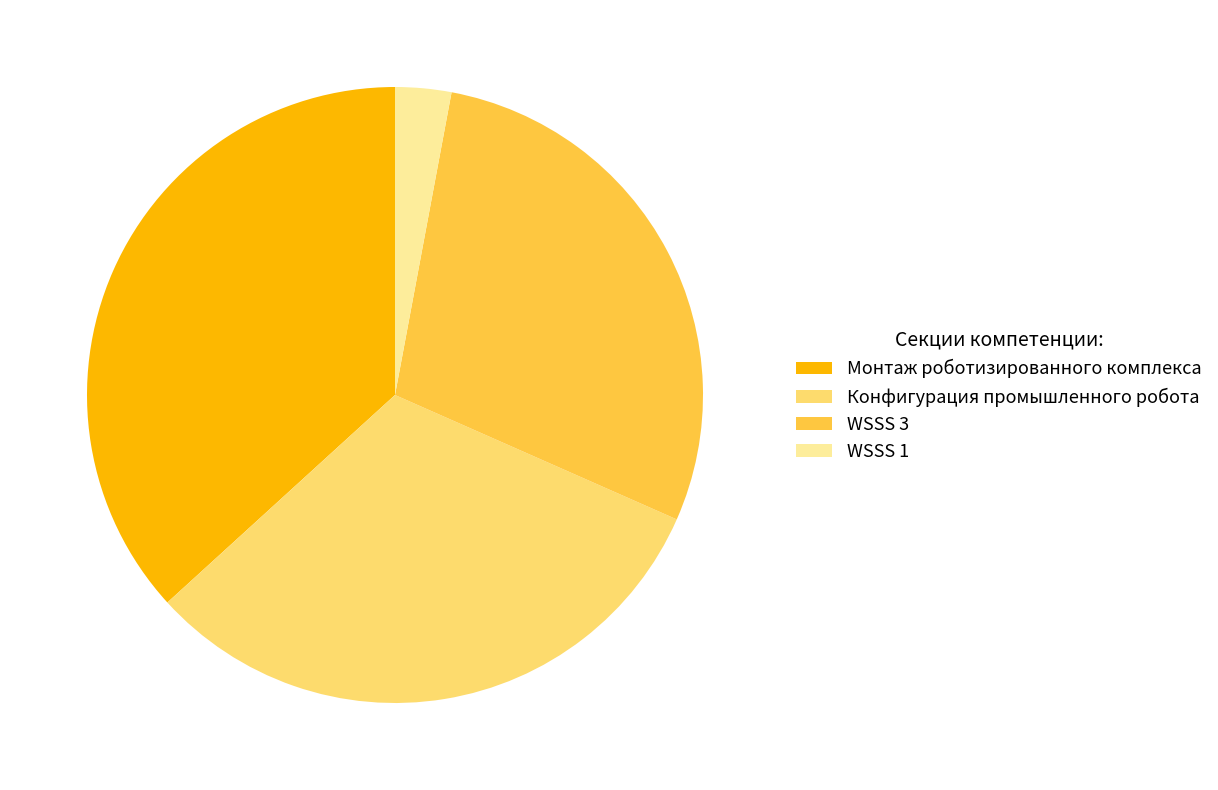

What percentage is the Монтаж роботизированного комплекса slice, to the nearest percent?

37%